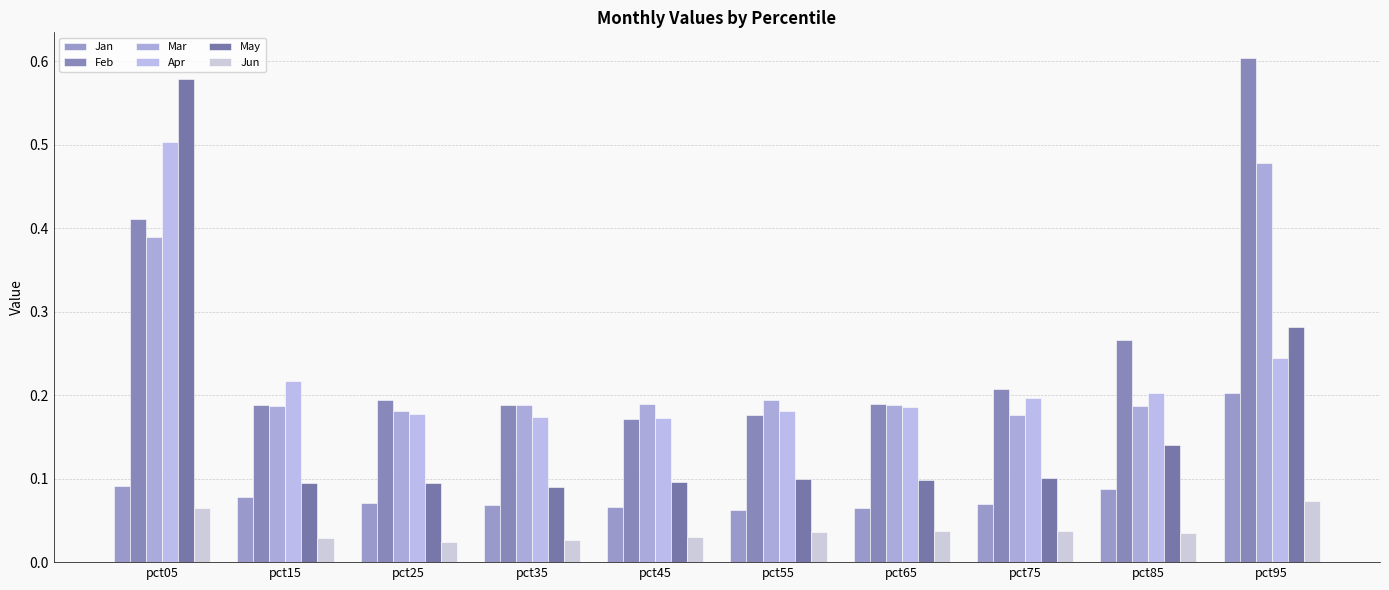

Rank the series at pct85 from lowest to highest value.

Jun, Jan, May, Mar, Apr, Feb